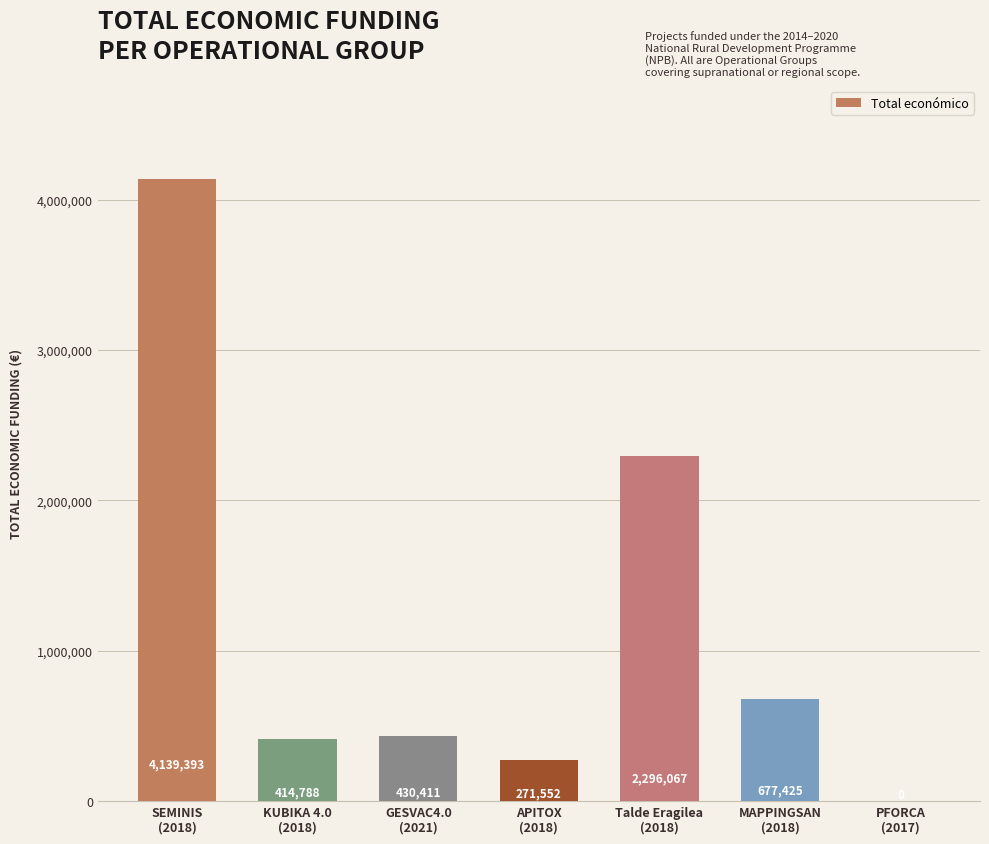

What is the greatest value displayed?

4139393